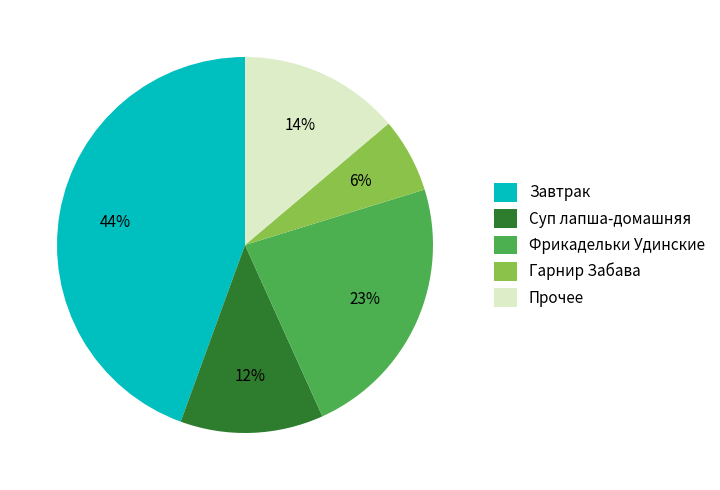

What is the ratio of the value at Завтрак to the value at Фрикадельки Удинские?

1.9